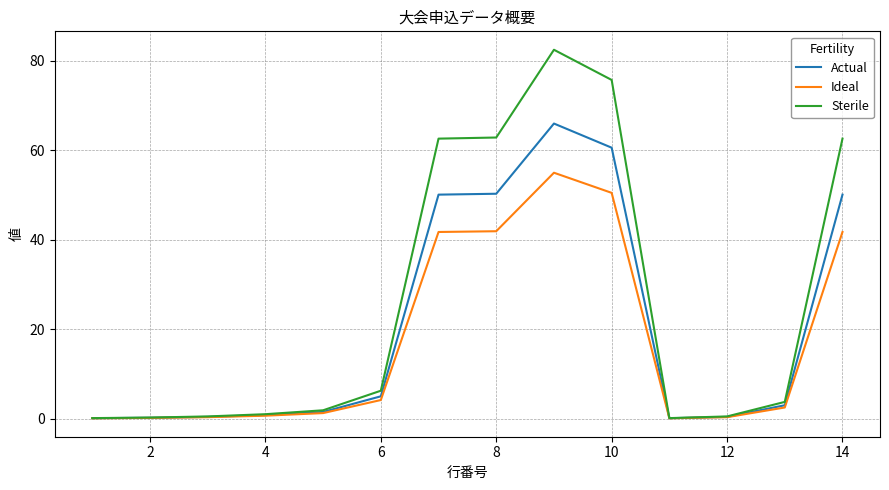

Which series has the widest spread of values?

Sterile